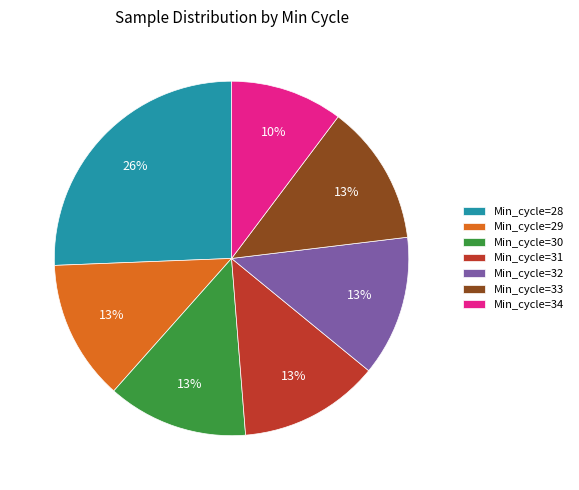

Which has a higher value, Min_cycle=28 or Min_cycle=34?

Min_cycle=28